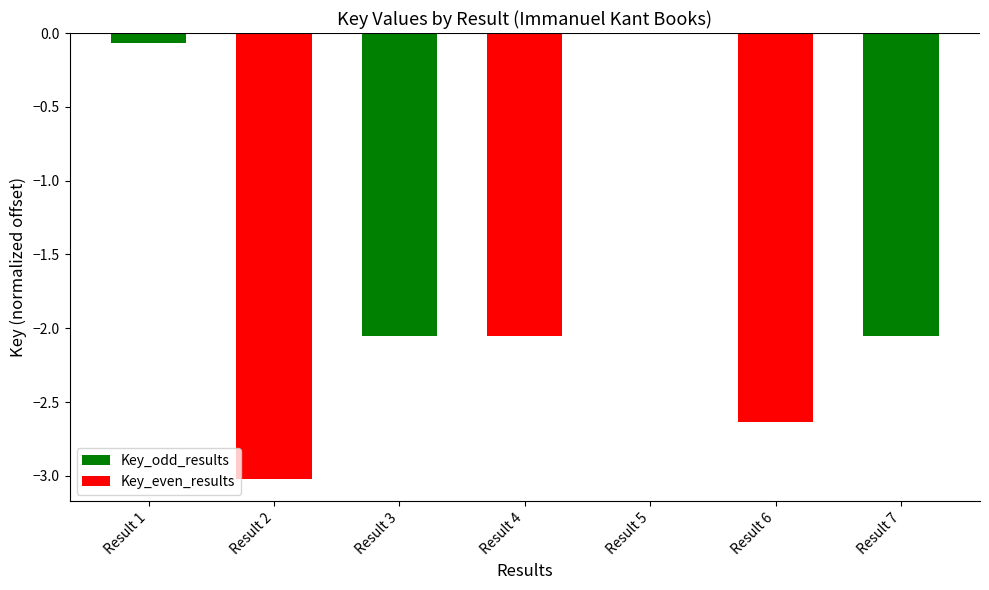

Where is Key_odd_results nearest to the value -1?

Result 1